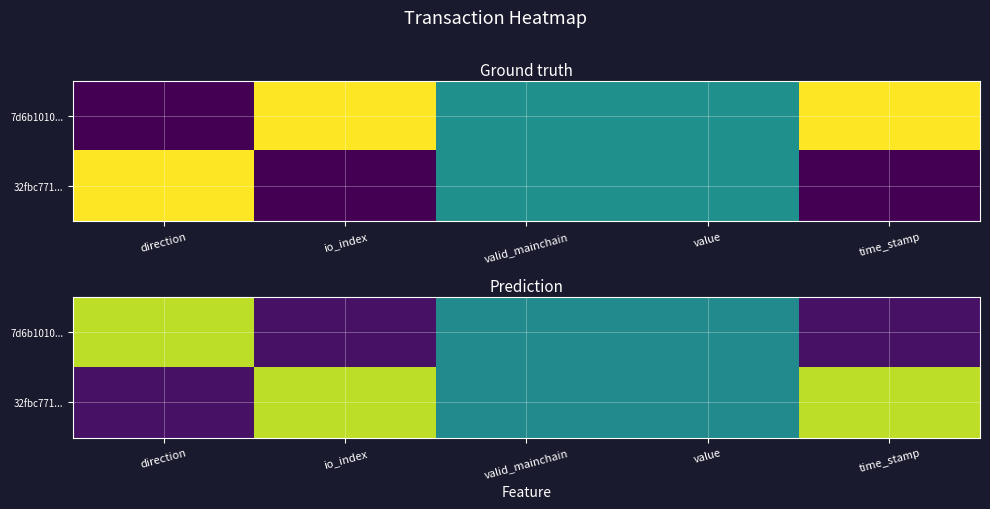

Rank the series by their average value, from highest to lowest.

32fbc771..., 7d6b1010...